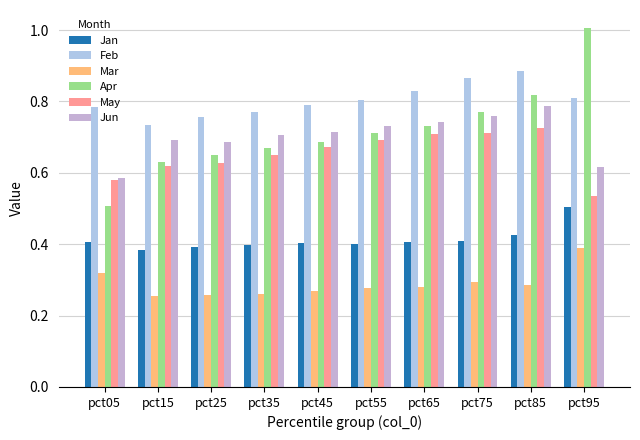

What is the sum of all May values?

6.5